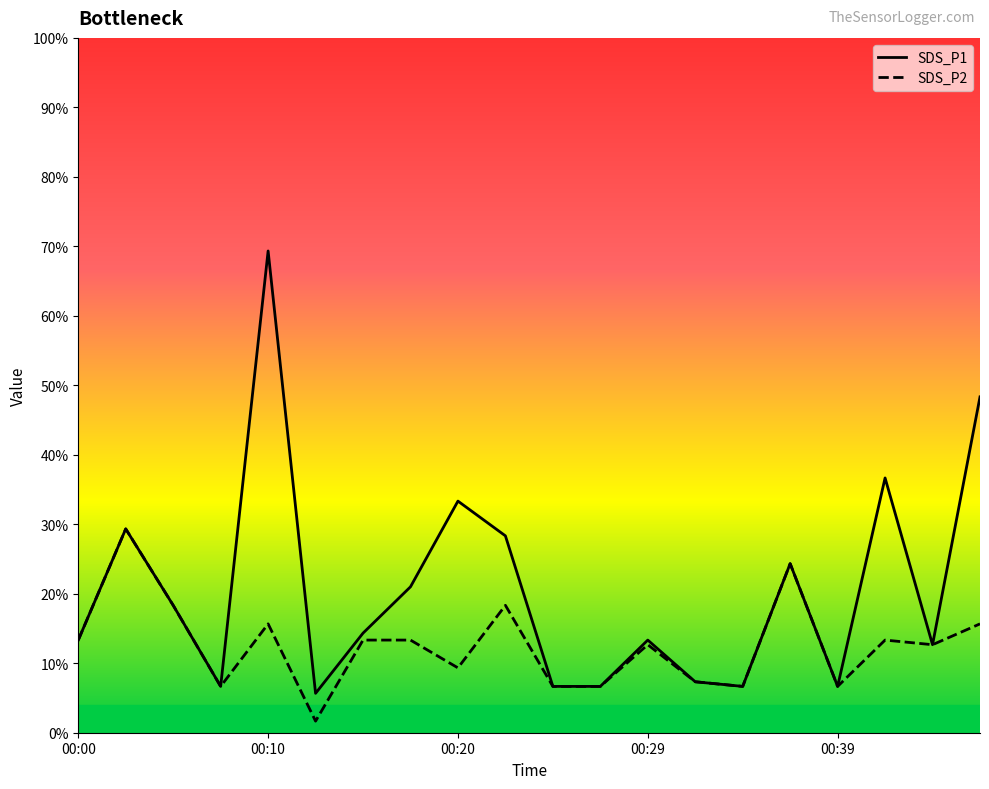

Reading left to right, transcribe all the data shown in this chart.

SDS_P1: 13.3	29.3	18.3	6.7	69.3	5.7	14.3	21.0	33.3	28.3	6.7	6.7	13.3	7.3	6.7	24.3	6.7	36.7	12.7	48.3
SDS_P2: 13.3	29.3	18.3	6.7	15.7	1.7	13.3	13.3	9.3	18.3	6.7	6.7	12.7	7.3	6.7	24.3	6.7	13.3	12.7	15.7